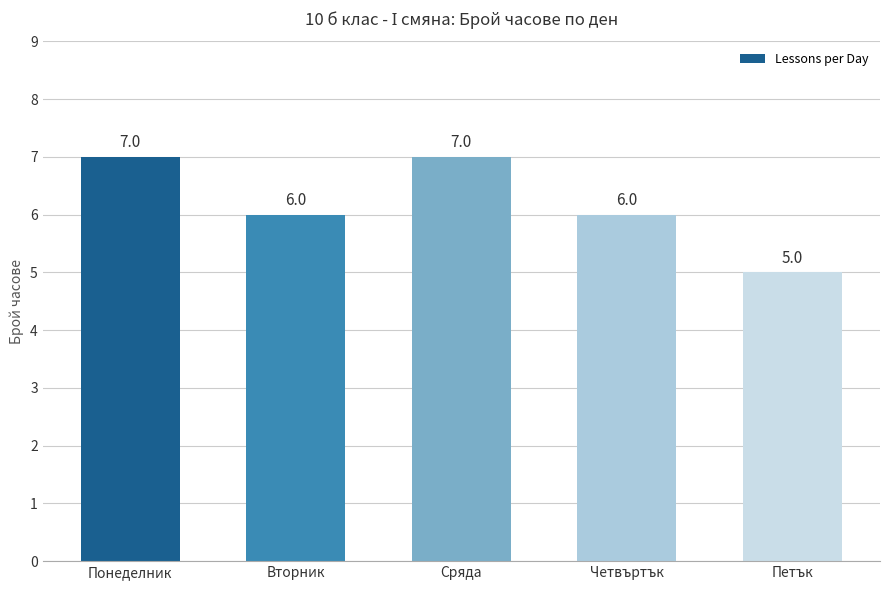

What is the label of the 4th bar from the left?

Четвъртък